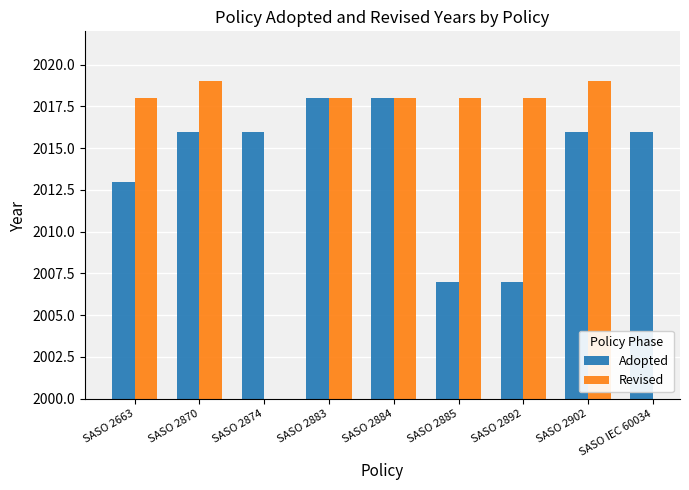

What position from the right is SASO 2885?

4